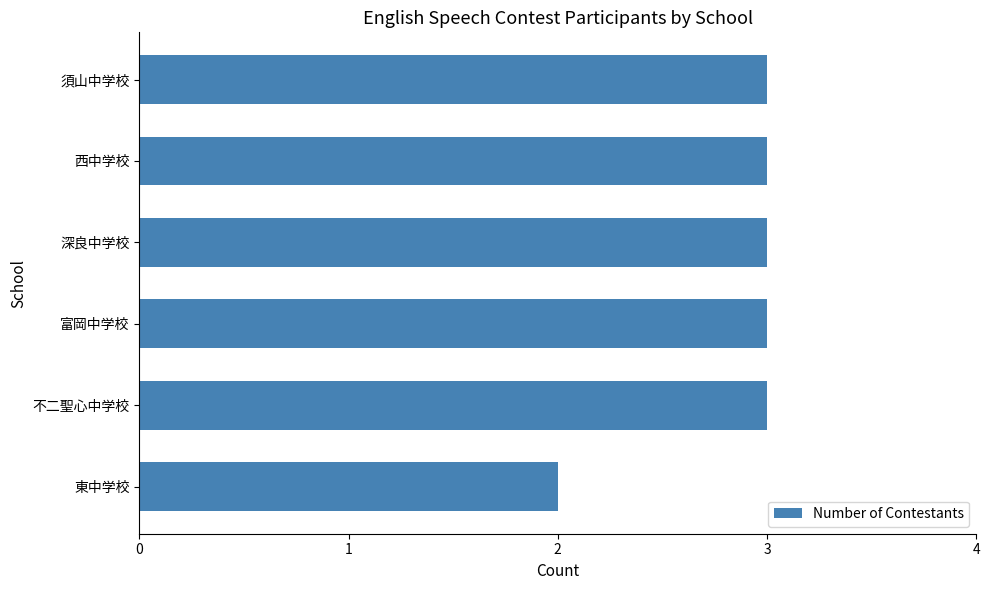

What is the minimum value shown in the chart?

2